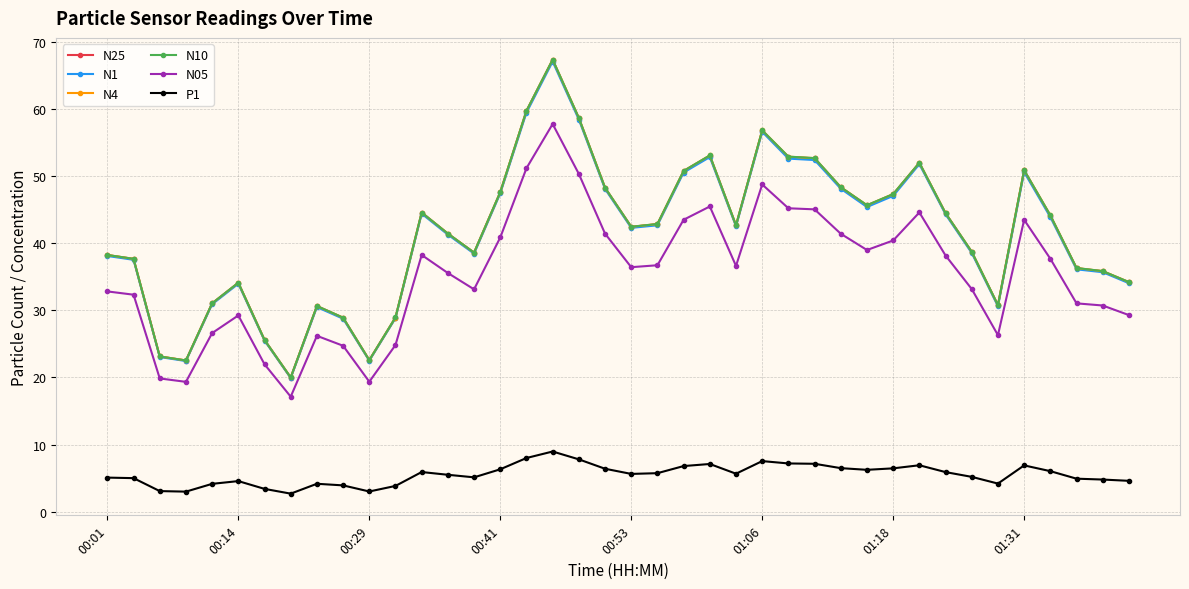

What is the minimum value for N4?

20.0